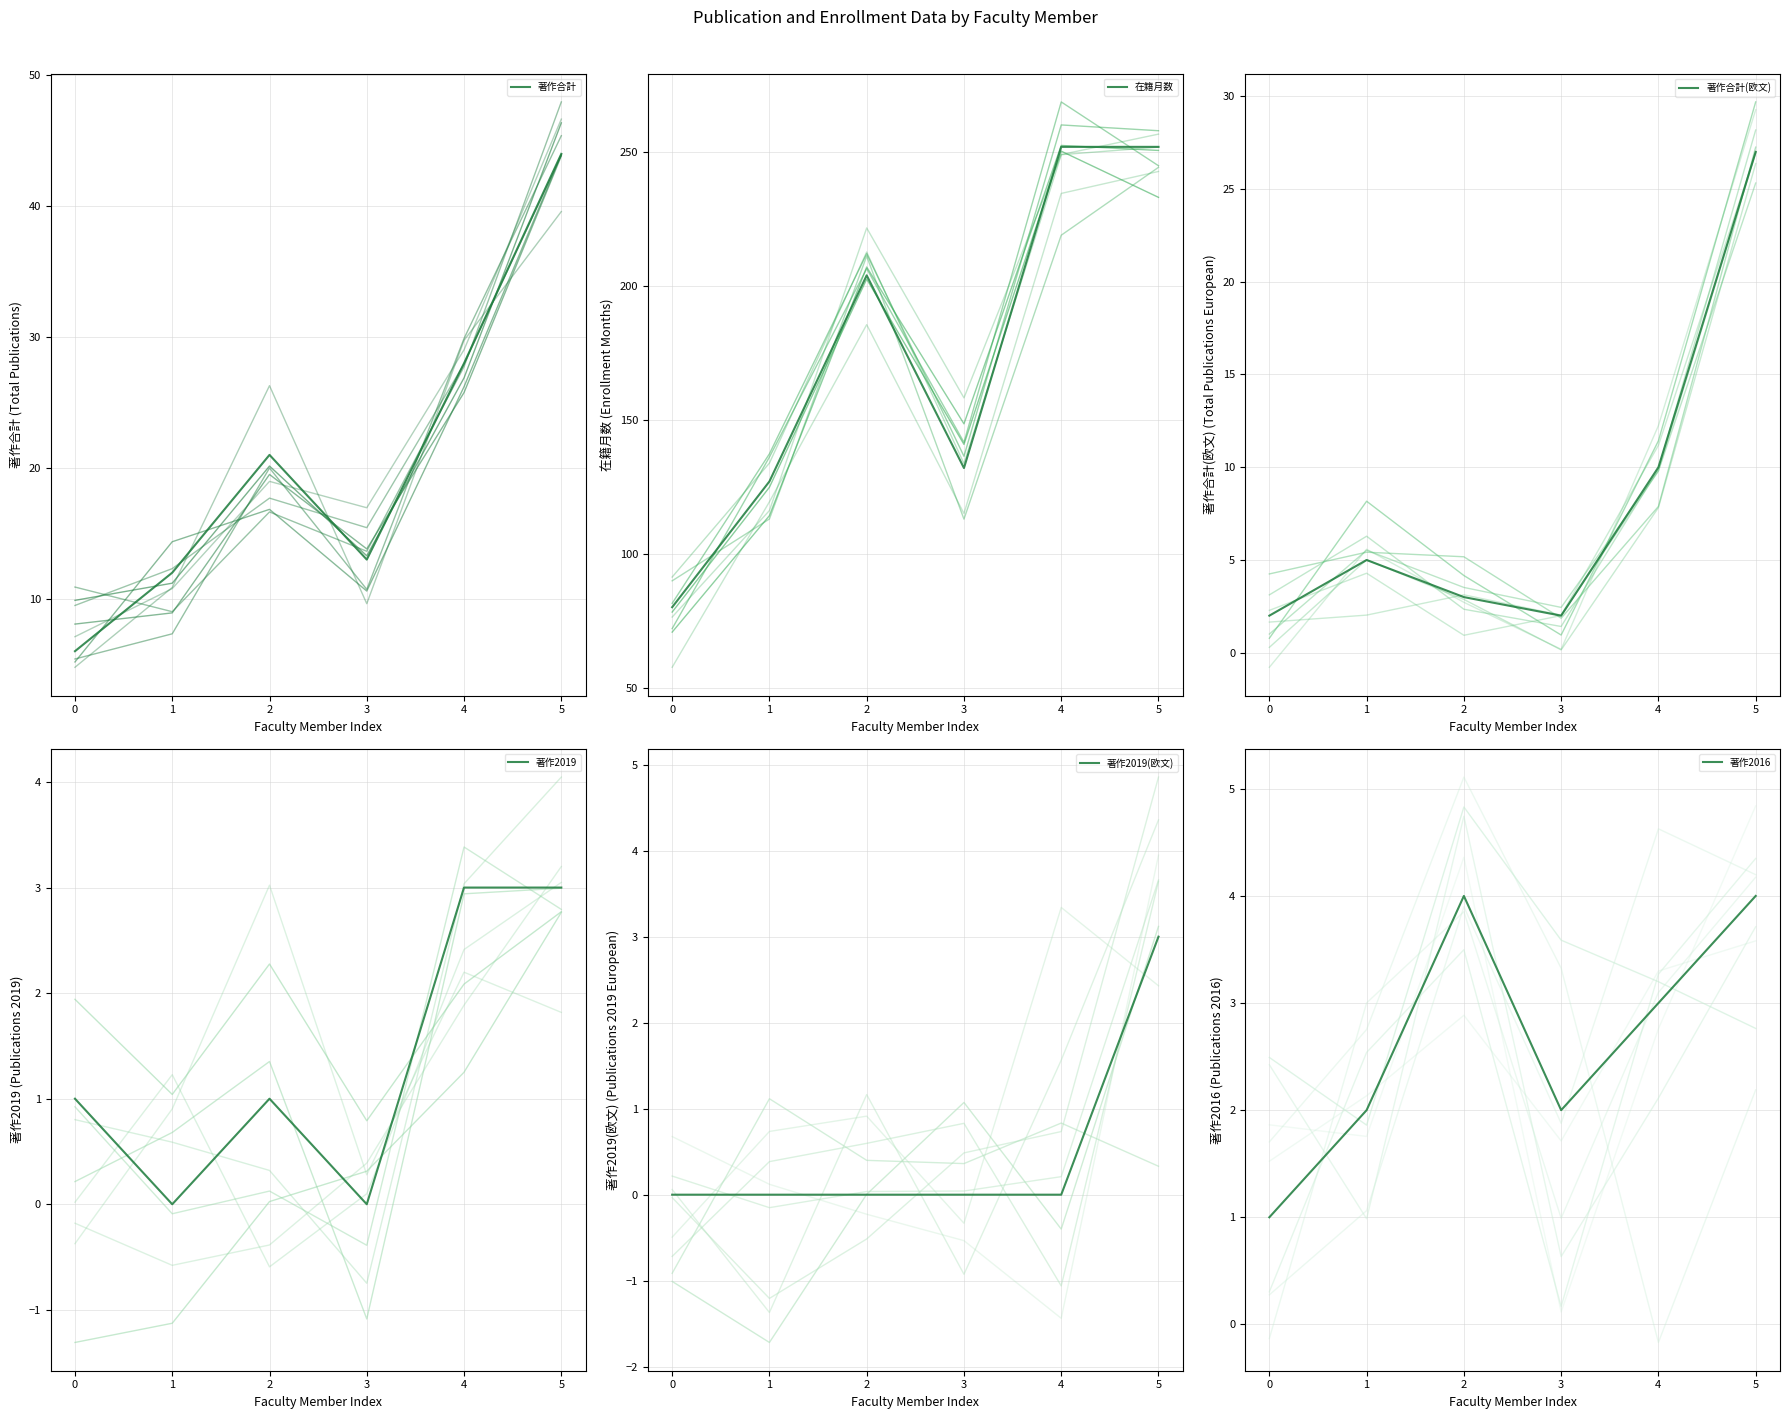

List the series in order of their peak value, highest first.

在籍月数, 著作合計, 著作合計(欧文), 著作2016, 著作2019, 著作2019(欧文)